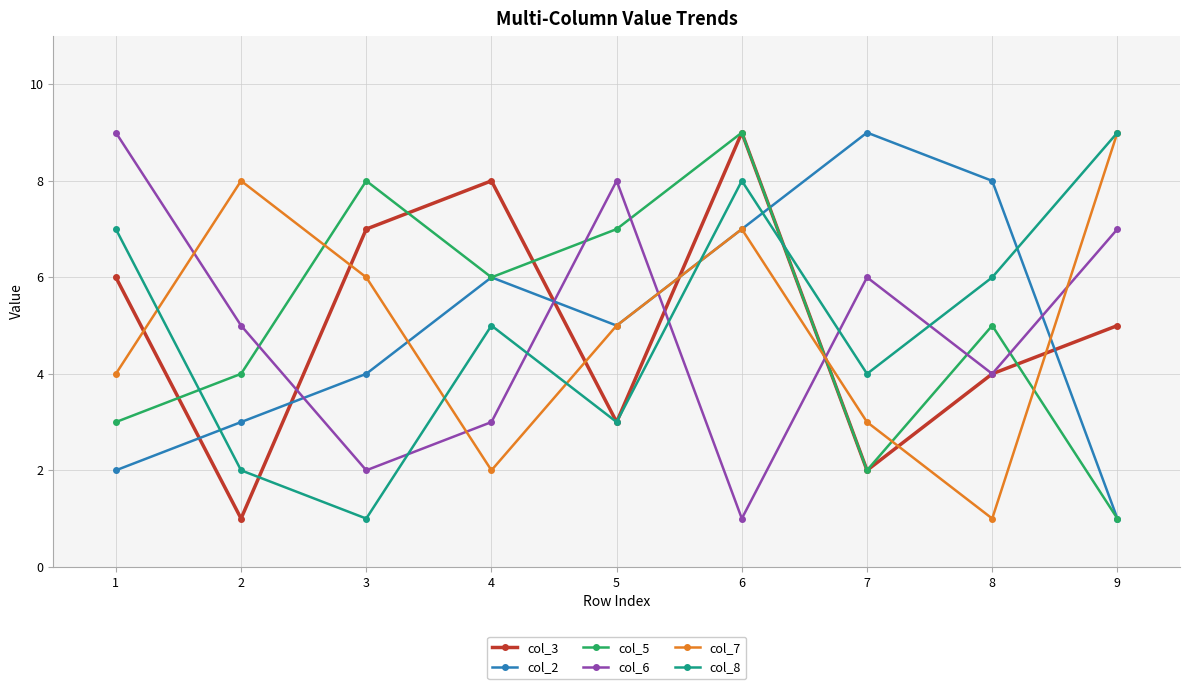

What is the difference between the col_3 values at 4 and 9?

3